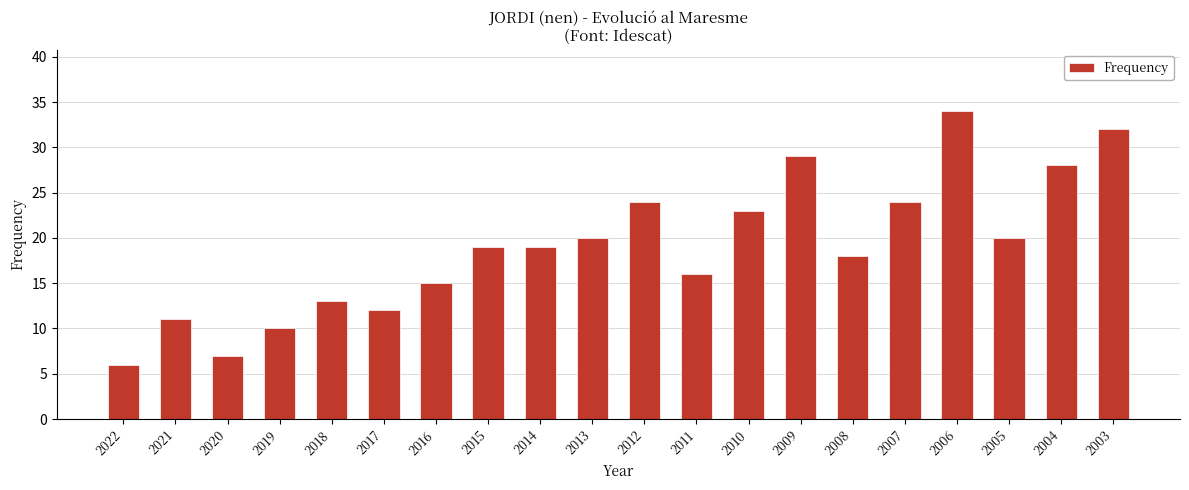

Reading right to left, list all the values displayed in this chart.

32	28	20	34	24	18	29	23	16	24	20	19	19	15	12	13	10	7	11	6